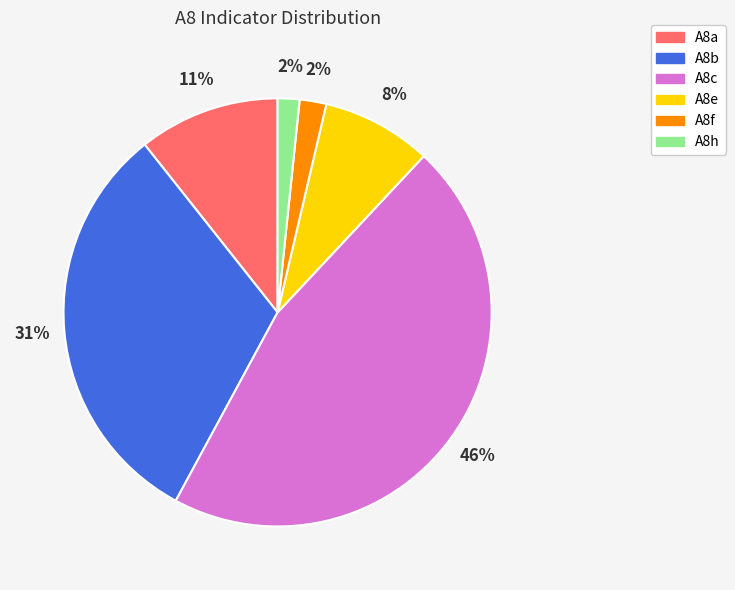

How many segments does this pie chart have?

6